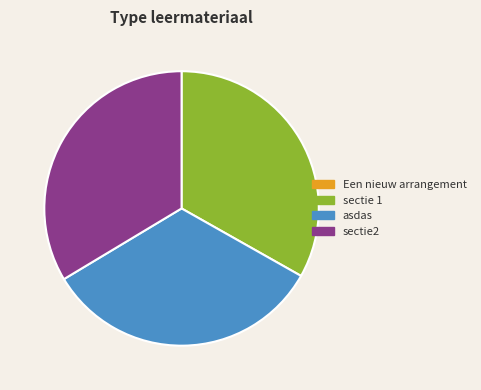

What percentage is the sectie2 slice, to the nearest percent?

34%